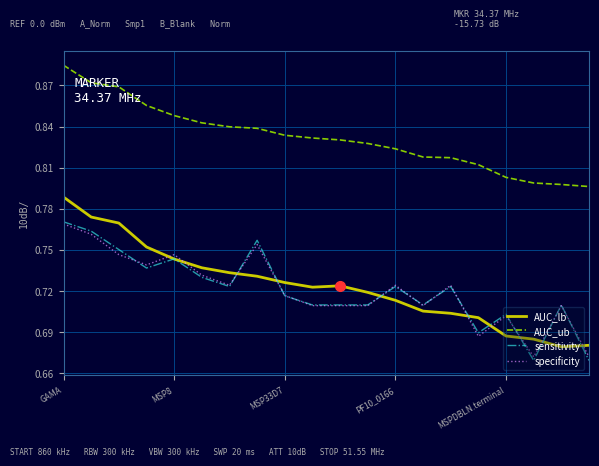

True or false: AUC_ub and AUC_lb cross at least once.

False